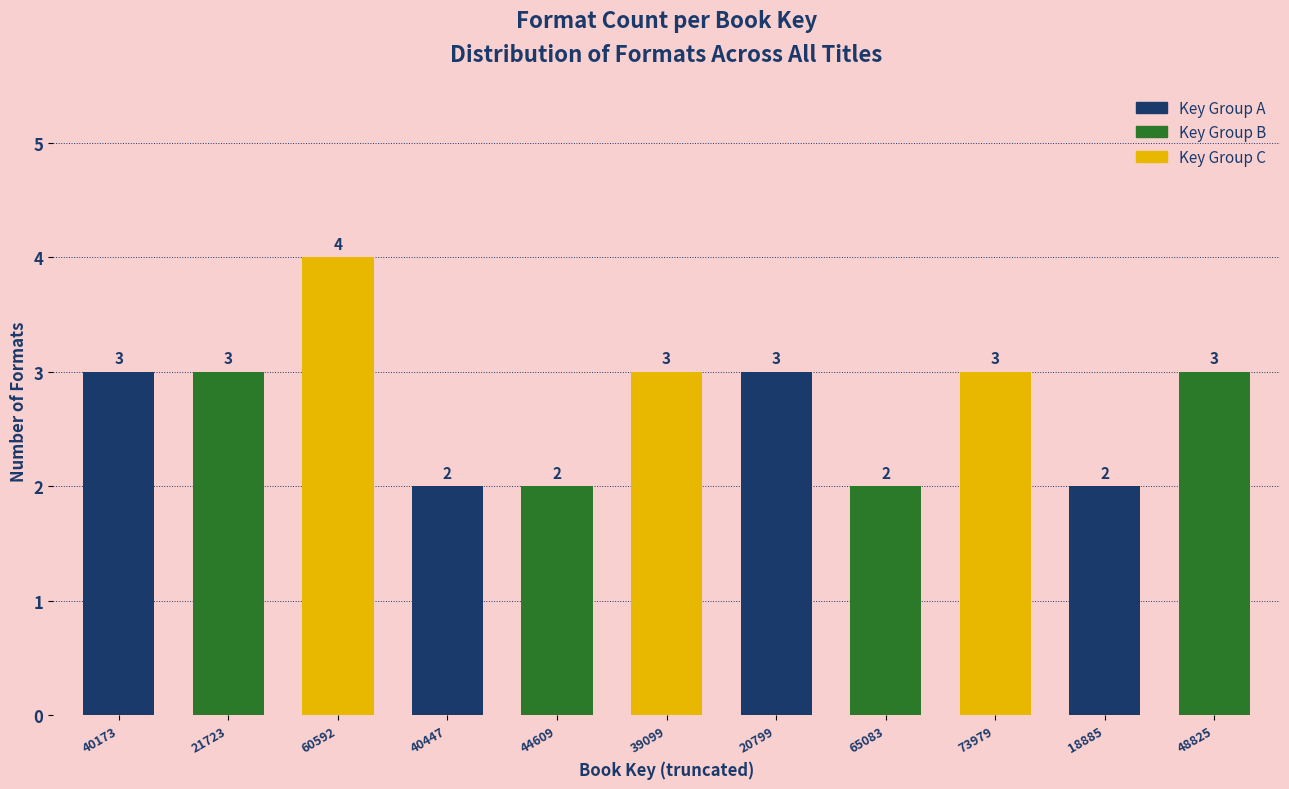

Reading left to right, what are all the values shown in this chart?

3	3	4	2	2	3	3	2	3	2	3